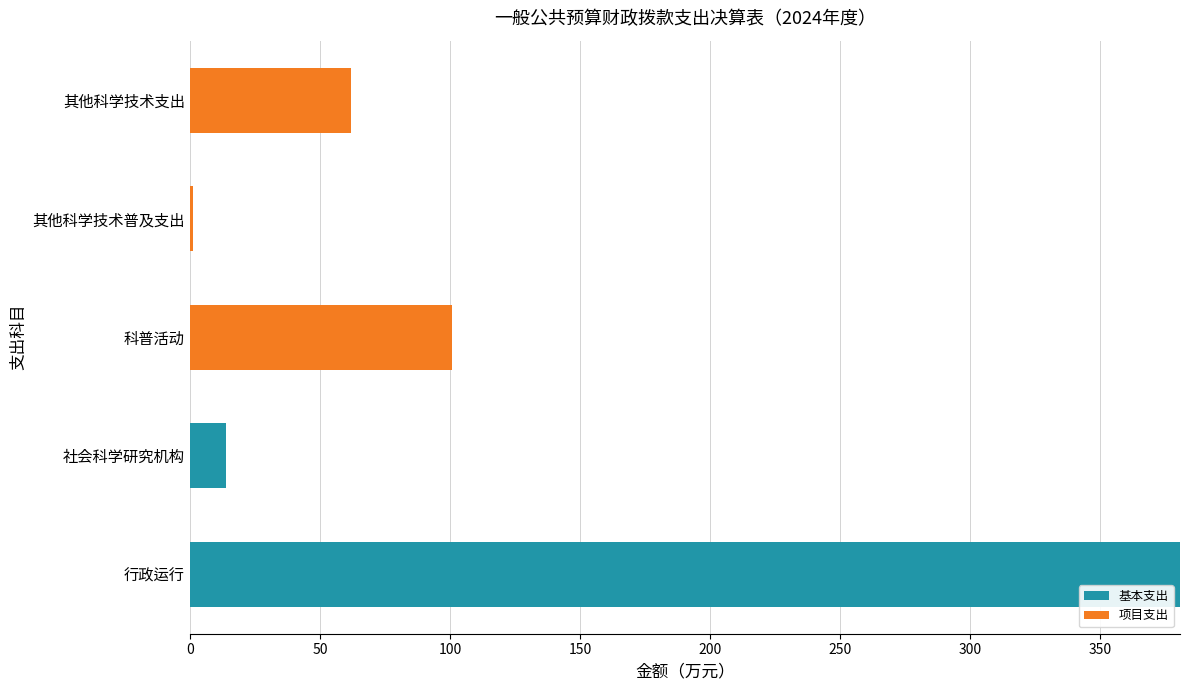

True or false: 基本支出 has a value of -126.8 at 科普活动.

False